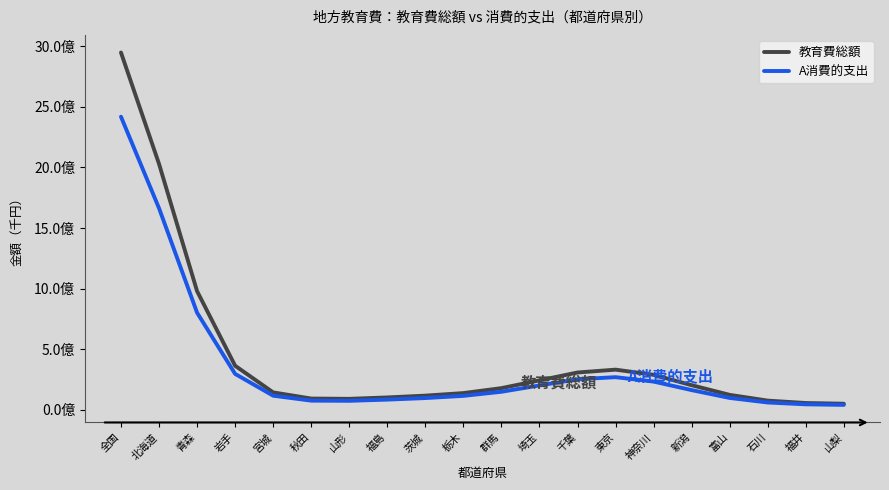

In A消費的支出, how many points are lower than both neighbors (excluding endpoints)?

1